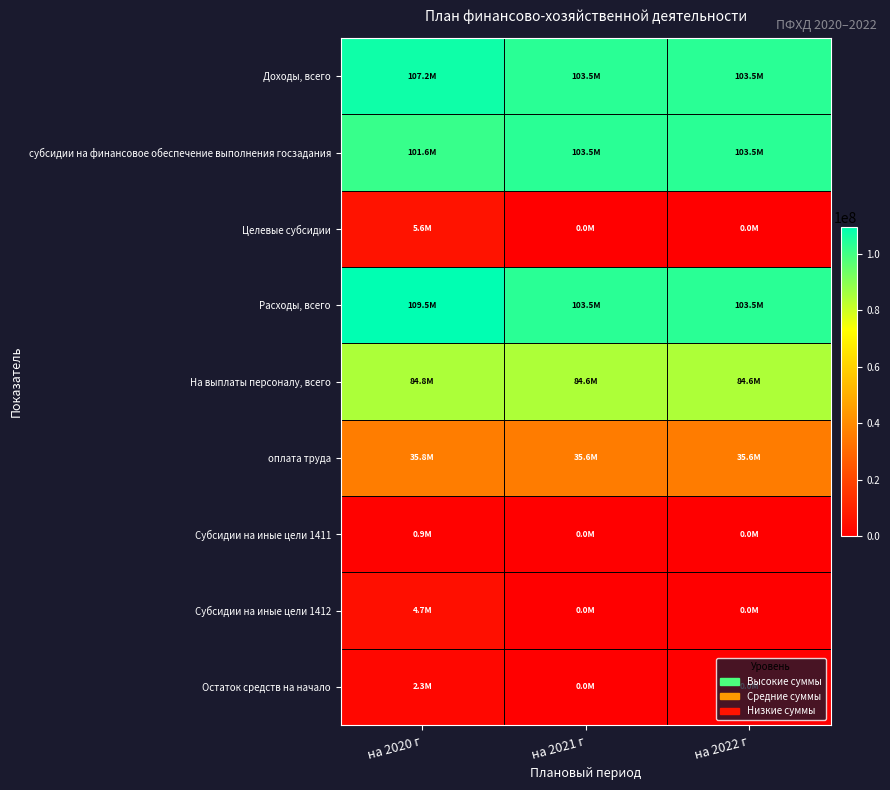

At which category does the chart reach its minimum across all series?

на 2021 г